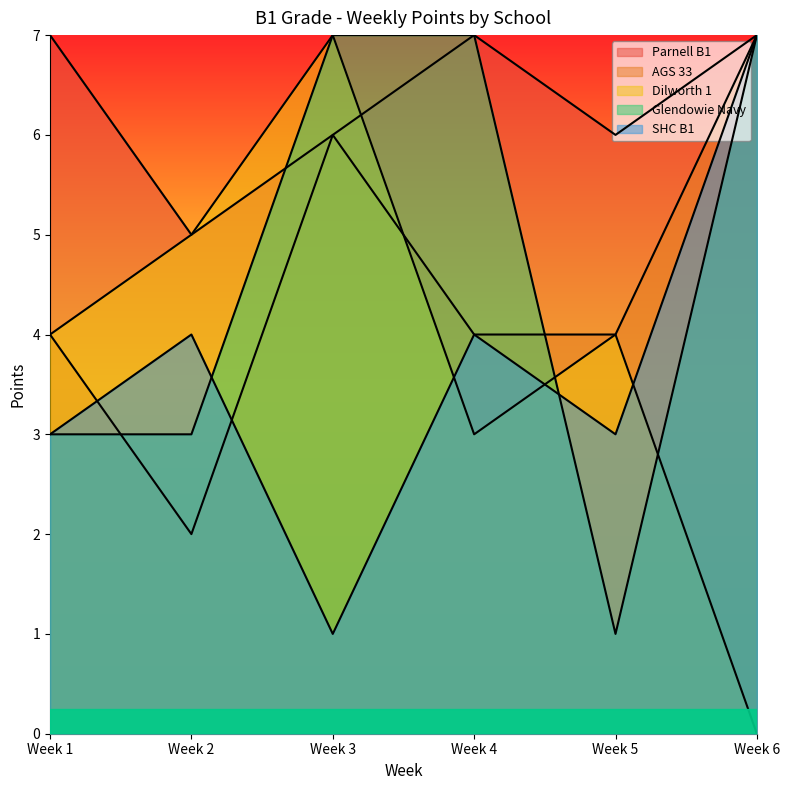

At which category is the sum across all series the highest?

Week 6